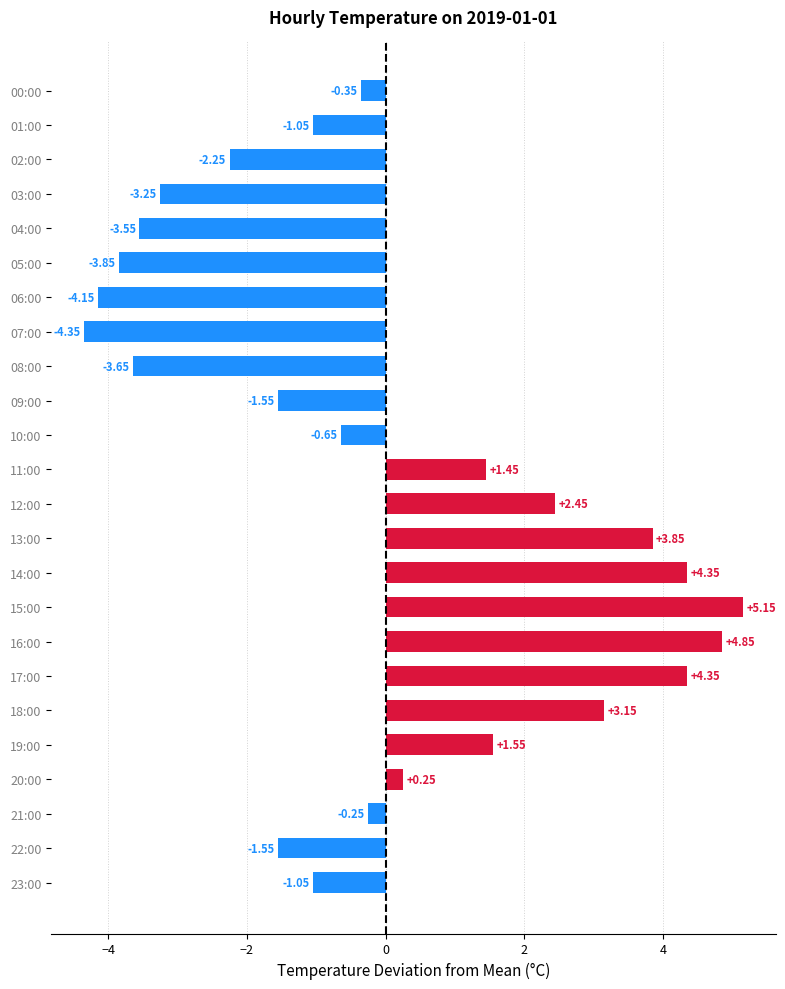

What is the difference between the second highest and minimum values?

9.2